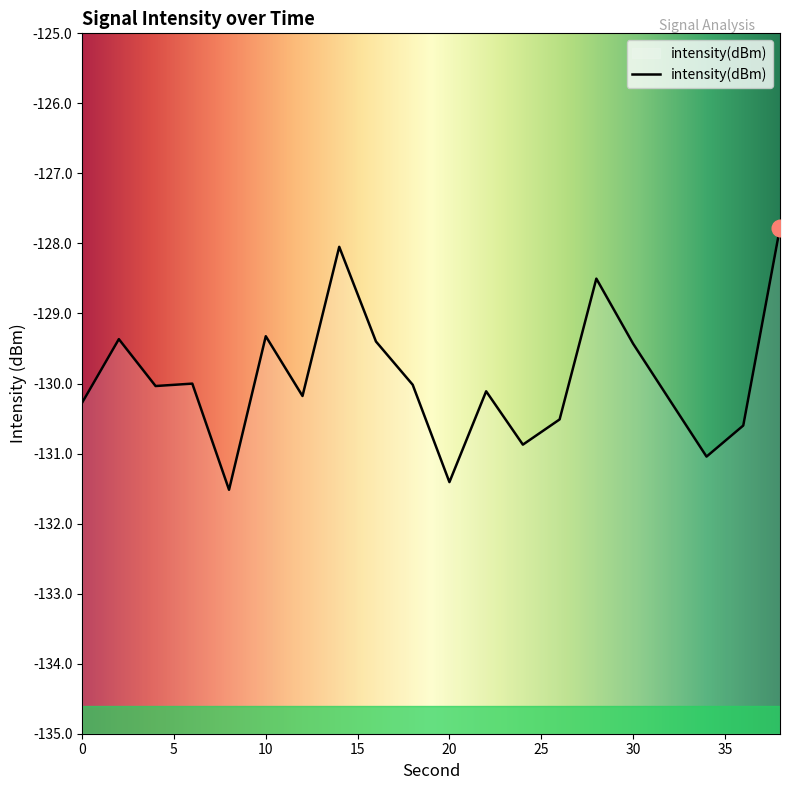

What is the value of the 18th point from the left?

-131.0